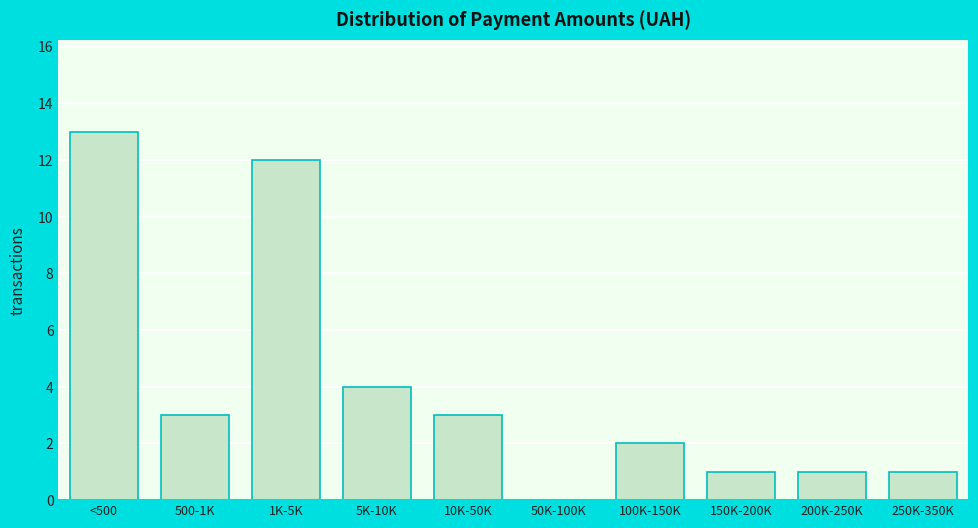

Reading left to right, list all the values displayed in this chart.

<500=13	500-1K=3	1K-5K=12	5K-10K=4	10K-50K=3	50K-100K=0	100K-150K=2	150K-200K=1	200K-250K=1	250K-350K=1